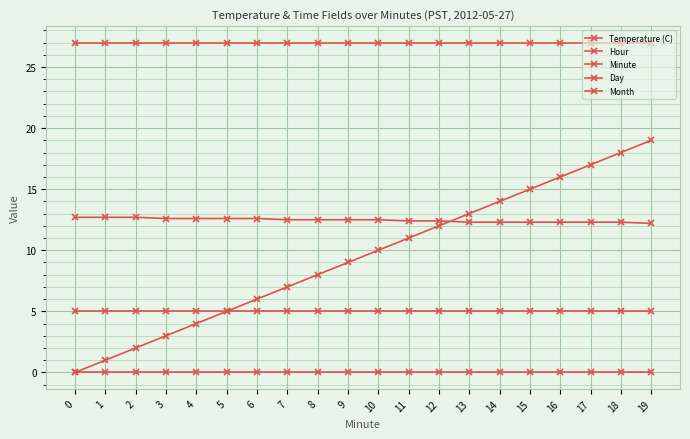

How many categories are shown in the chart?

20